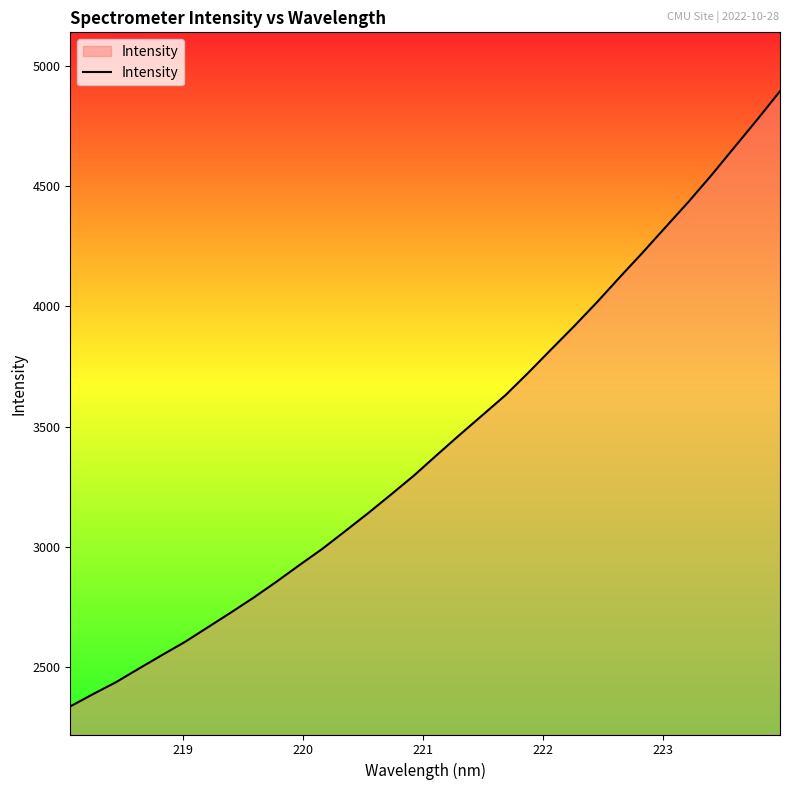

How many lines are shown in the chart?

1